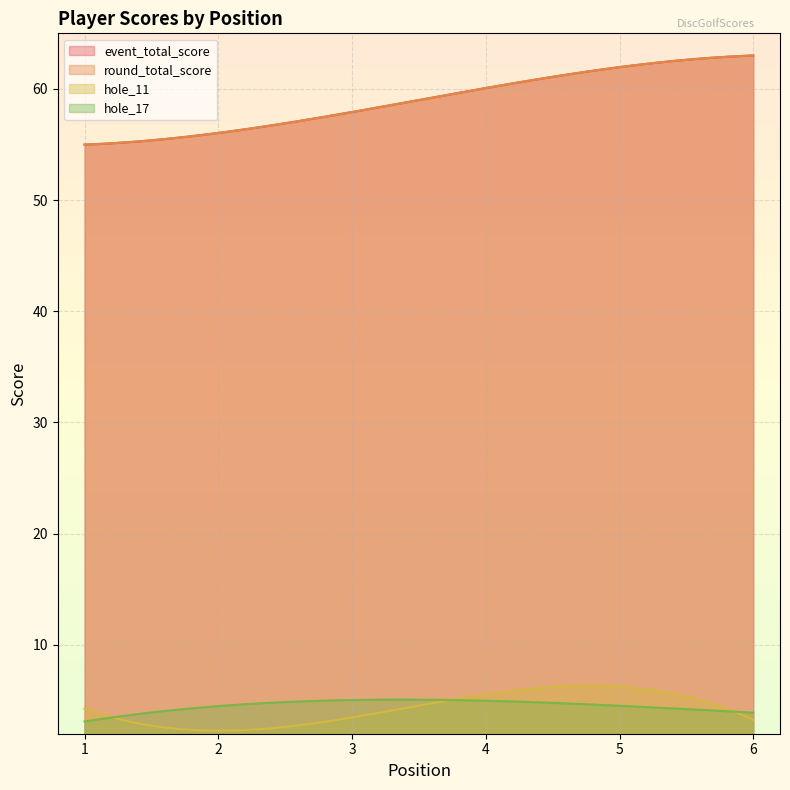

True or false: round_total_score and event_total_score cross at least once.

False